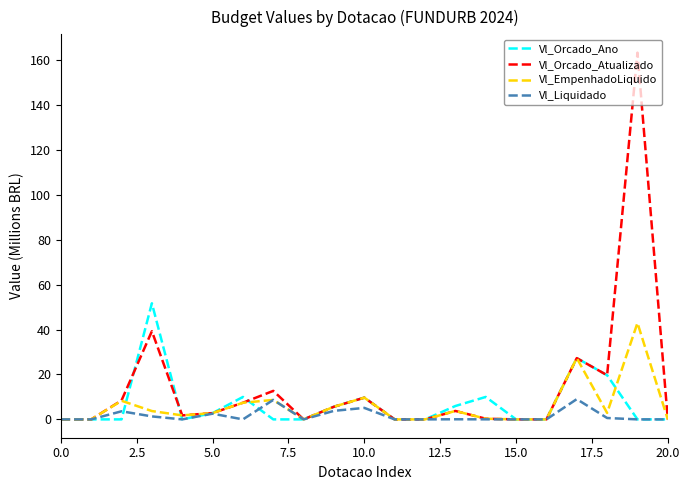

What are all the series names shown in the legend?

Vl_Orcado_Ano, Vl_Orcado_Atualizado, Vl_EmpenhadoLiquido, Vl_Liquidado